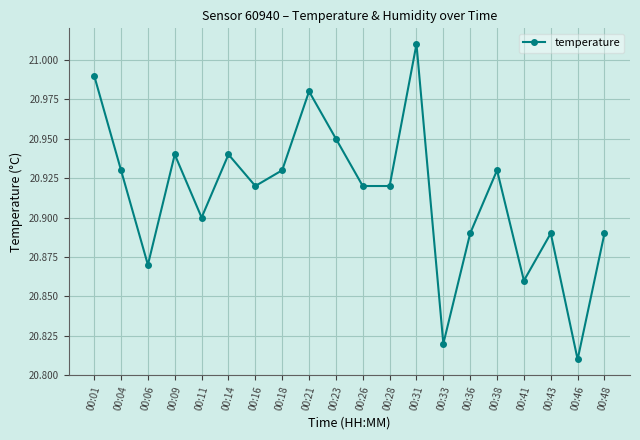

How many points are higher than both their immediate neighbors (excluding endpoints)?

6